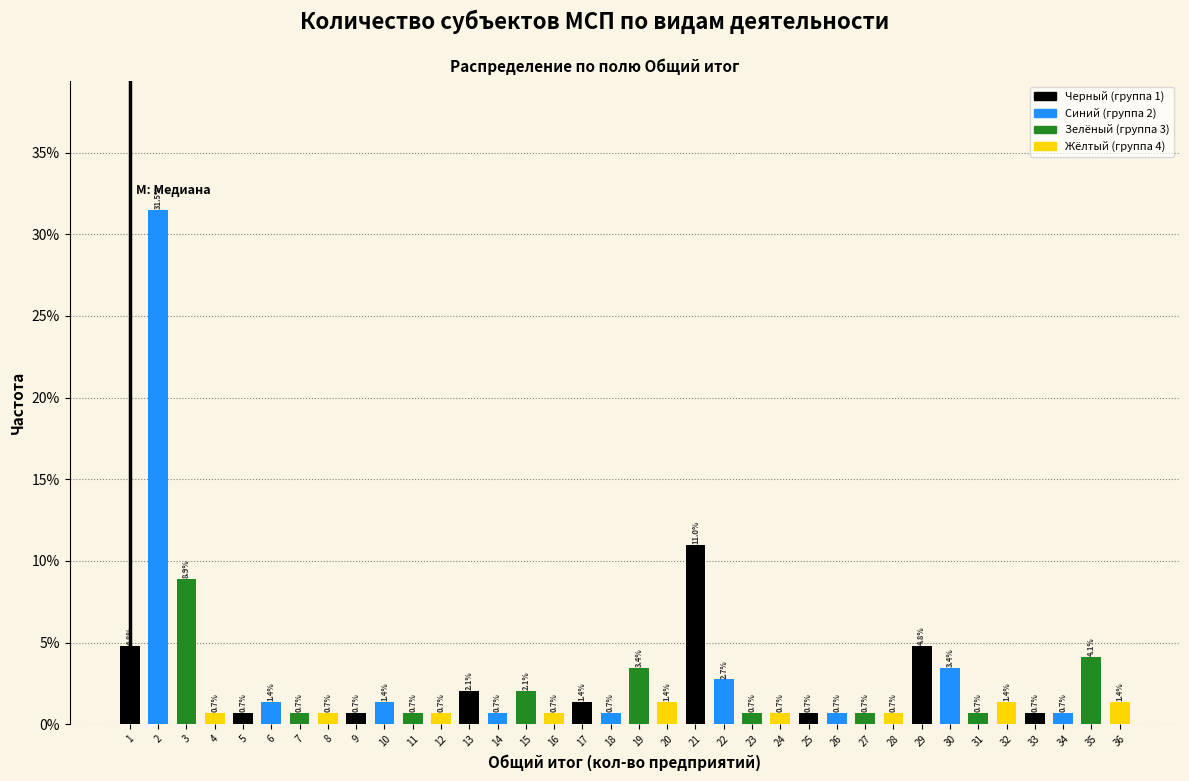

Read the Черный (группа 1) value at 6.

0.7